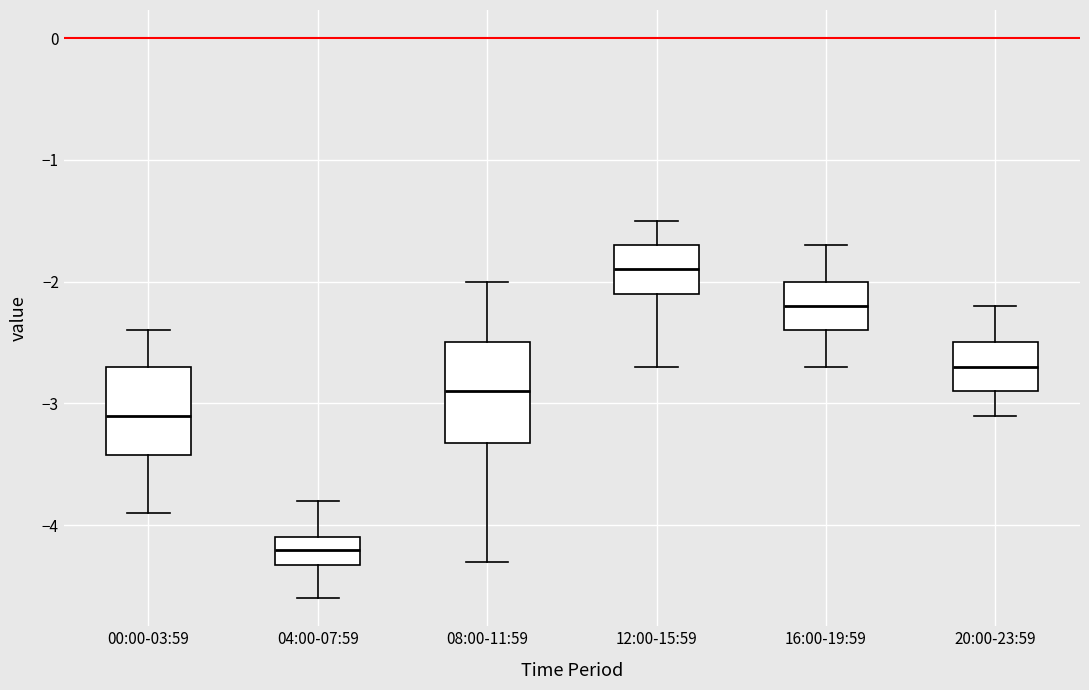

Where does the median line of the box for 20:00-23:59 sit on the y-axis? The values are not printed on the chart, so give them approximately, as read against the axis.

-2.7